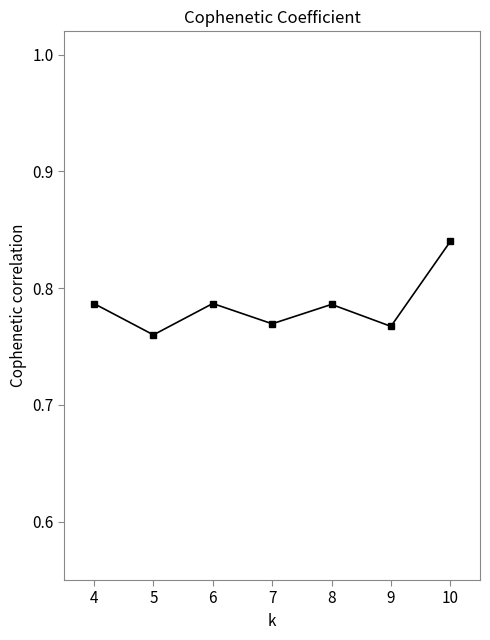

Which label corresponds to the largest value in the chart?

10